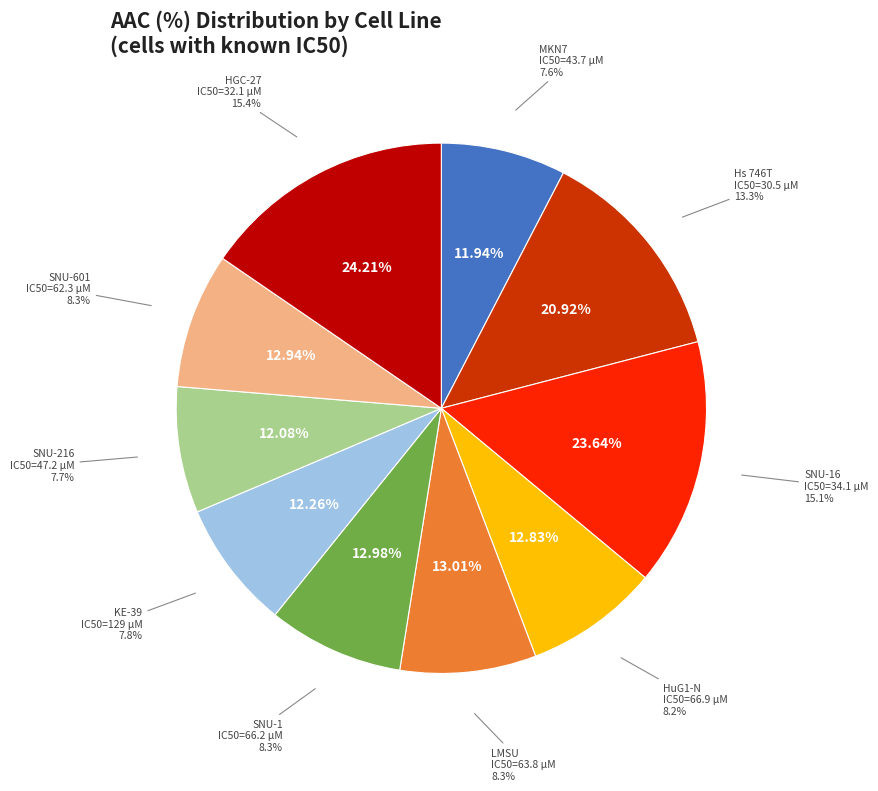

The LMSU slice represents 16% of the pie. True or false?

False